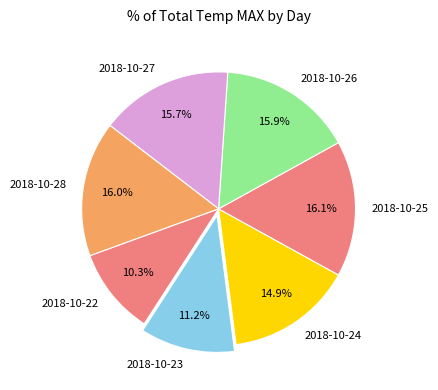

How much of the chart is everything except 2018-10-25?

83.9%